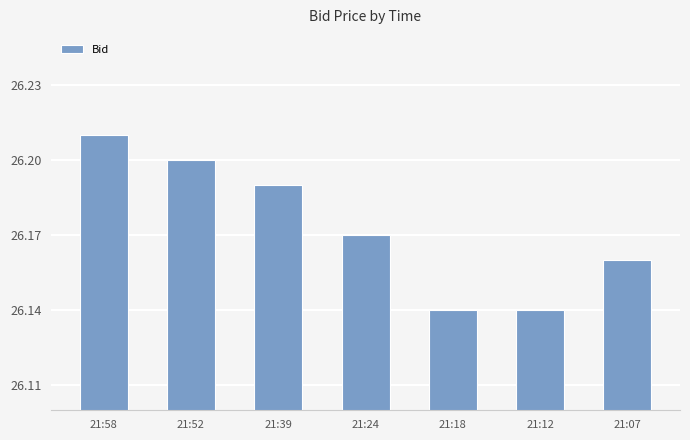

Which label corresponds to the largest value in the chart?

21:58